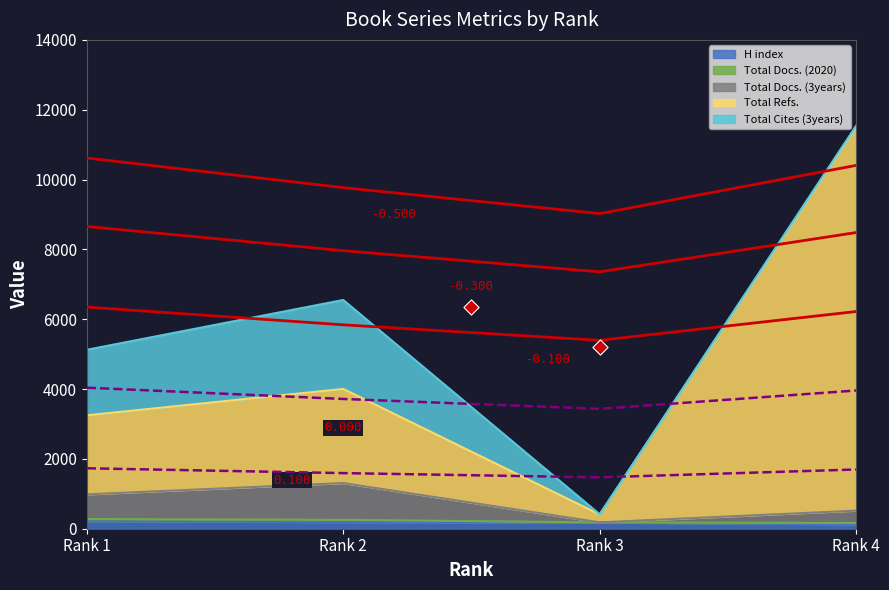

True or false: H index has more than 1 interior local peaks.

False